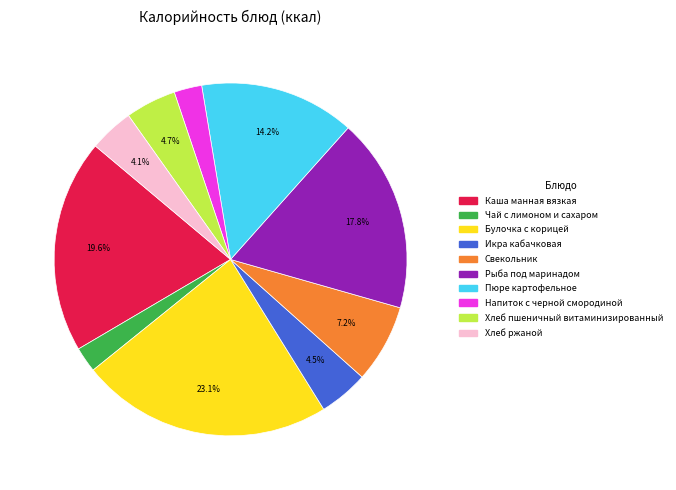

Count the number of slices in the pie.

10